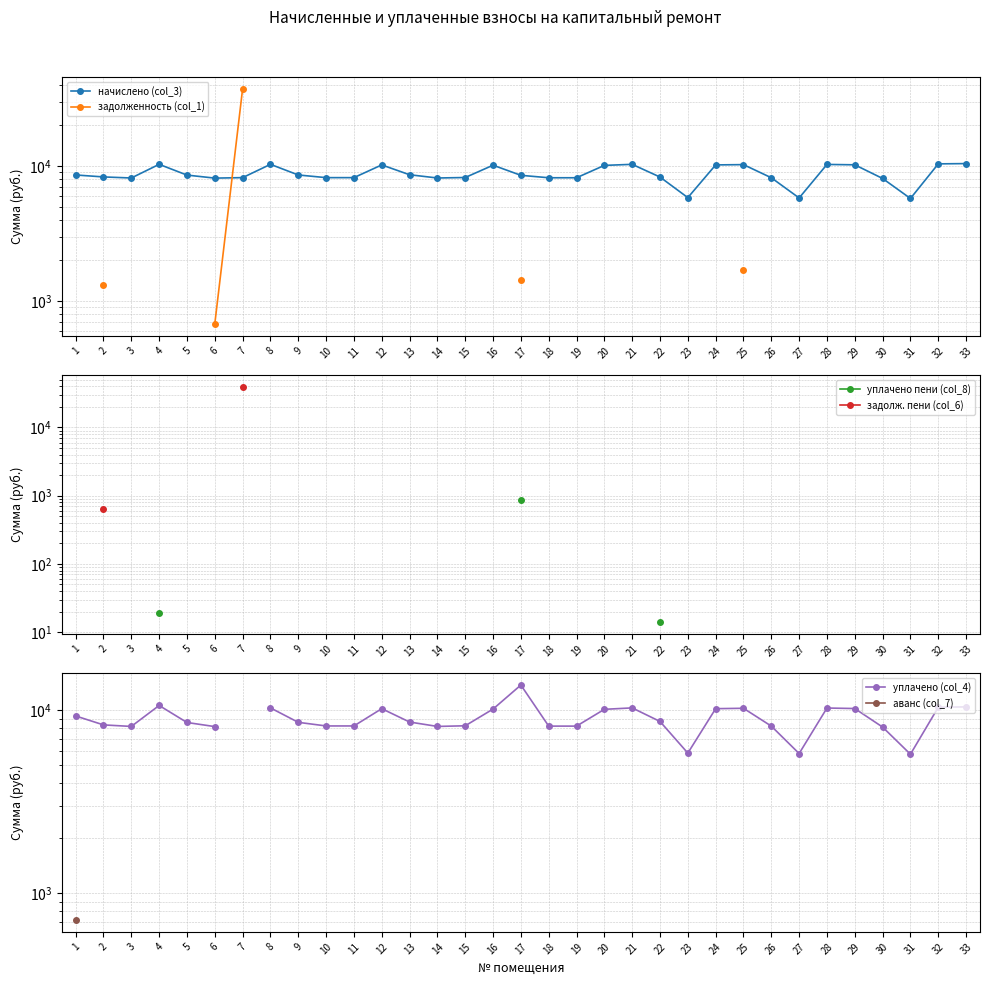

True or false: уплачено пени (col_8) has more than 0 points higher than both neighbors.

False